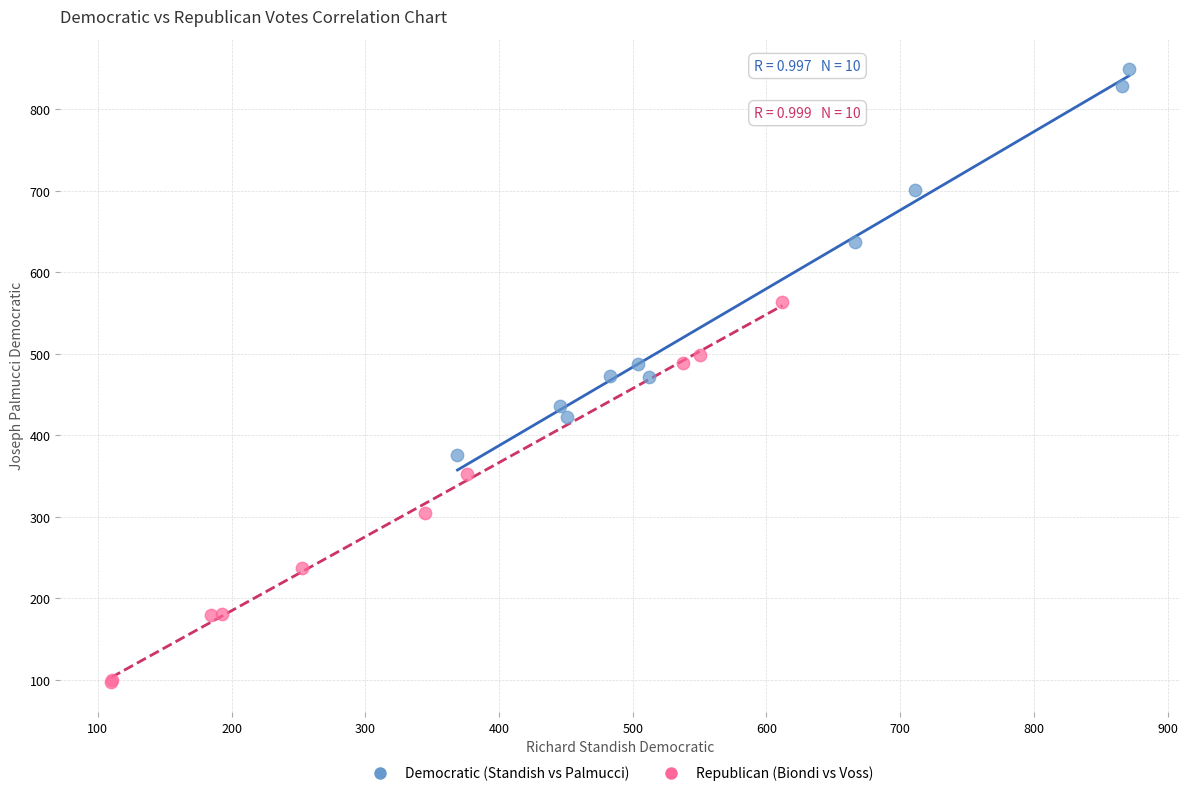

Which series contains the lowest Y value?

Republican (Biondi vs Voss)